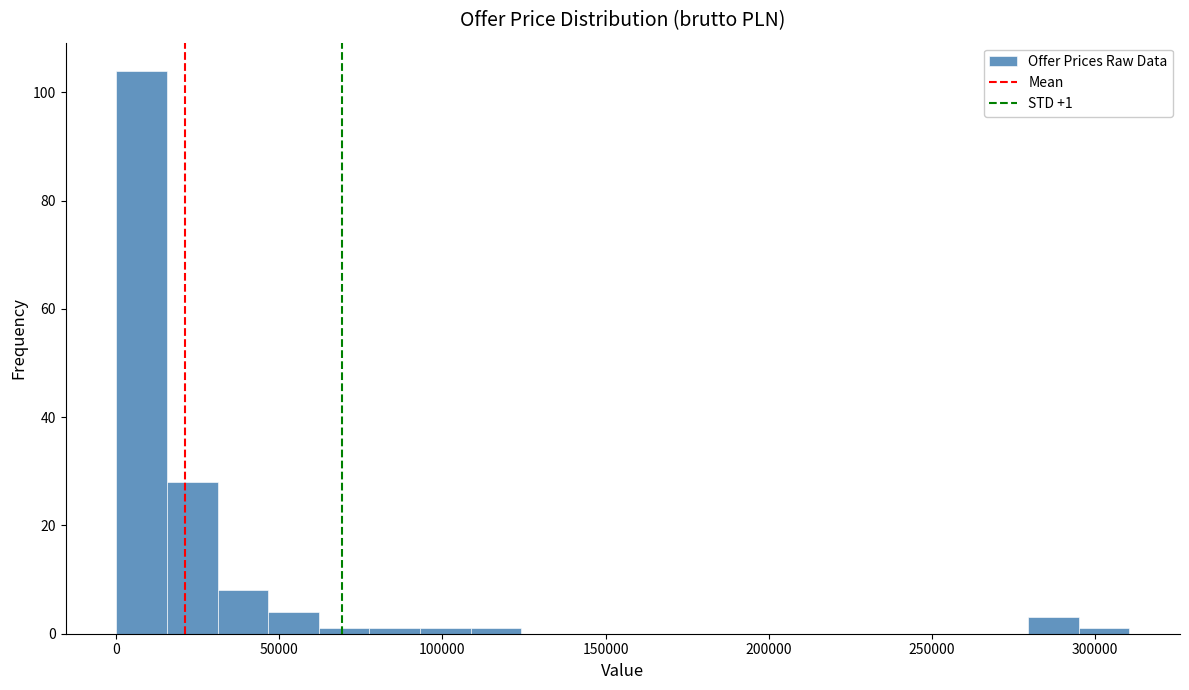

Read against the x-axis, roughly where is the centre of the tallest bar?

10000